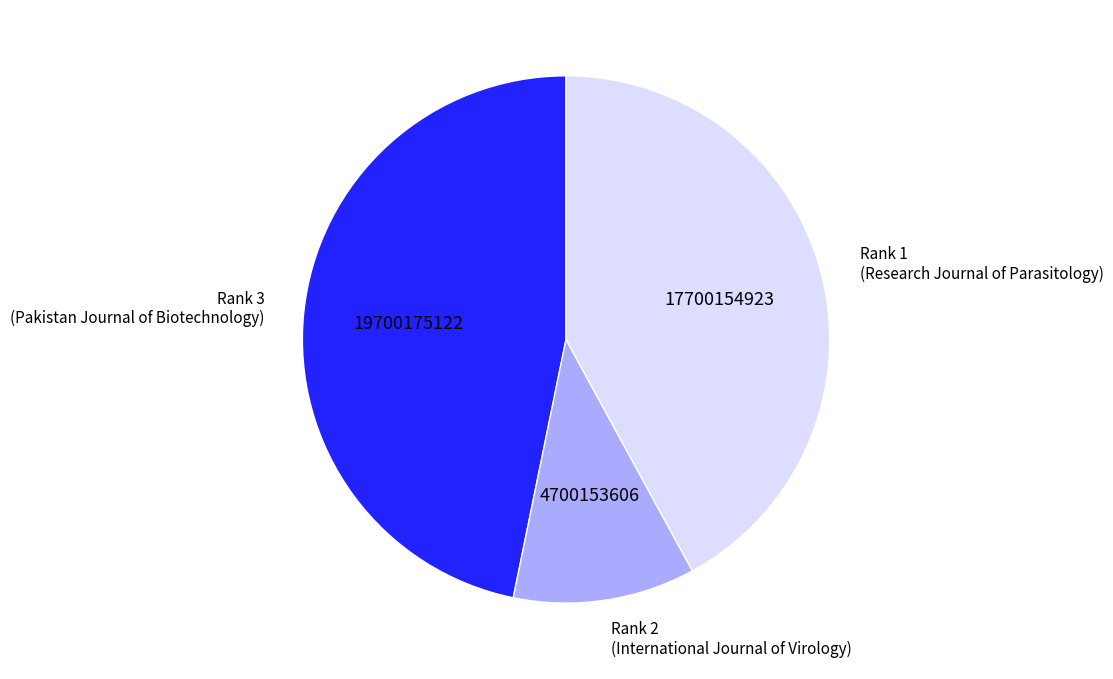

Is the sum of Rank 1 (Research Journal of Parasitology) and Rank 2 (International Journal of Virology) greater than half?

Yes